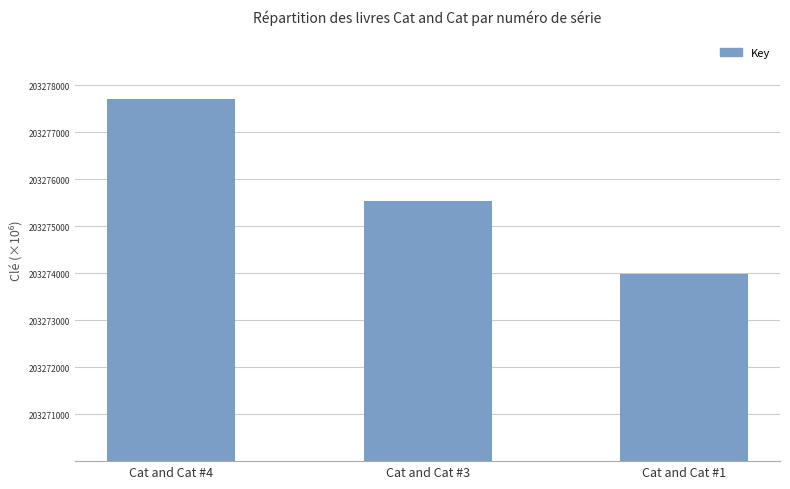

The value at Cat and Cat #1 is 84286361. True or false?

False